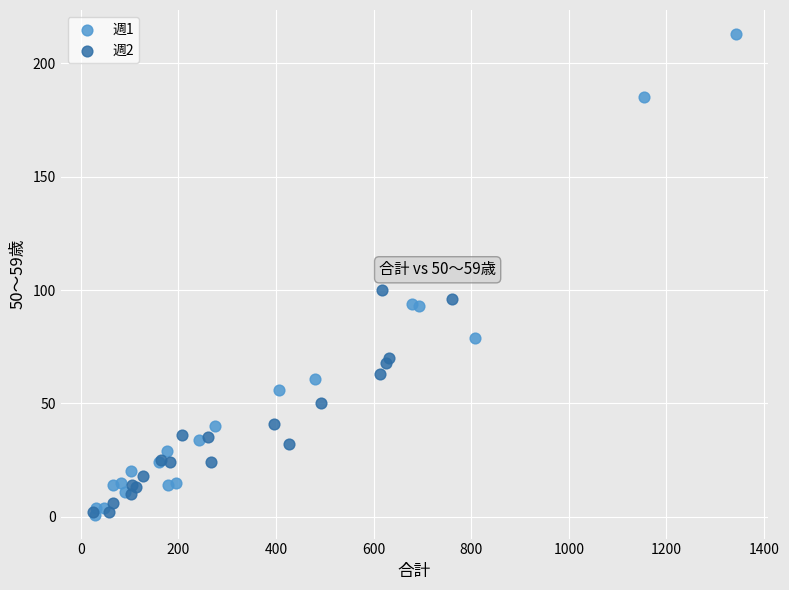

Which series reaches the maximum Y coordinate?

週1